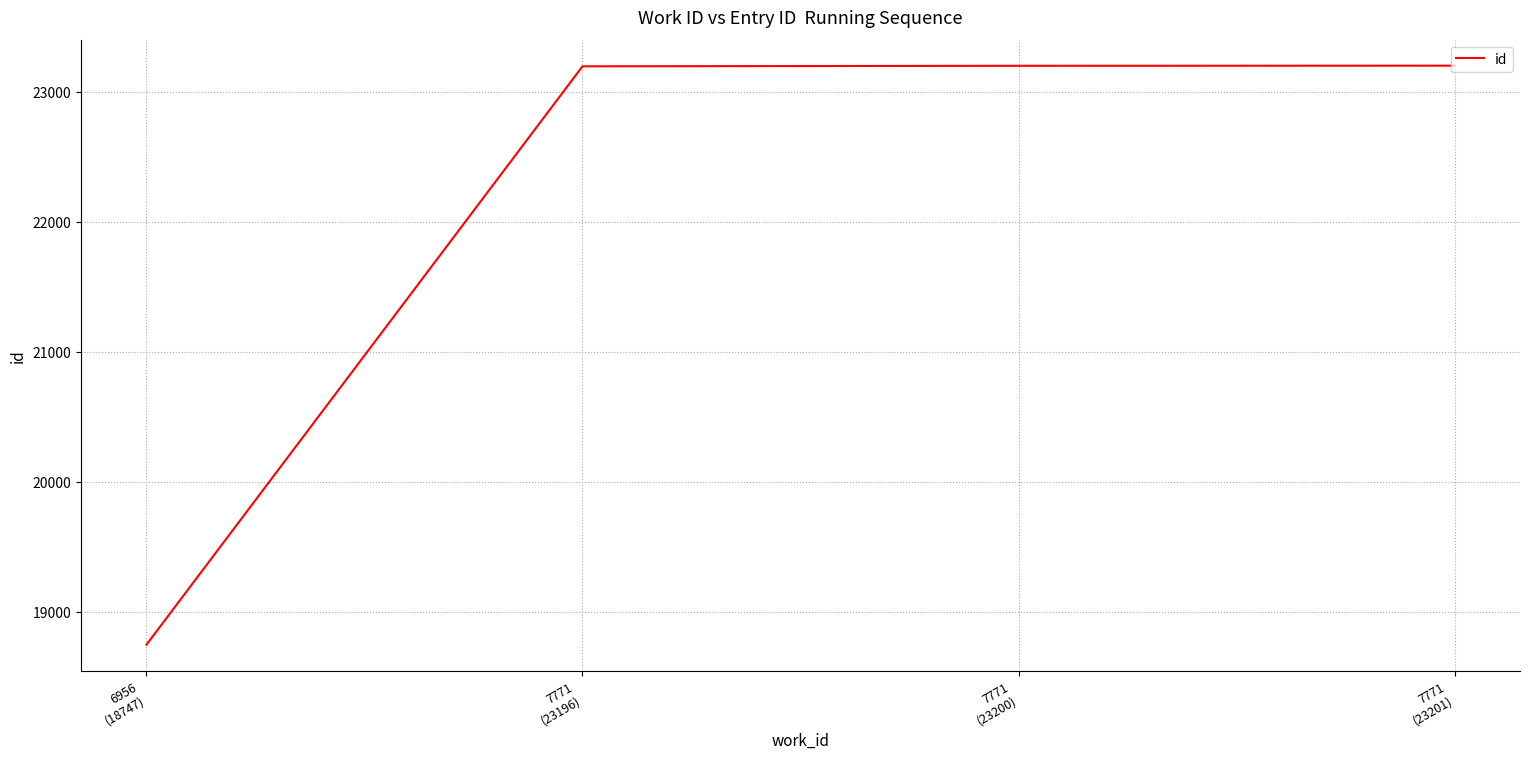

How many lines are shown in the chart?

1